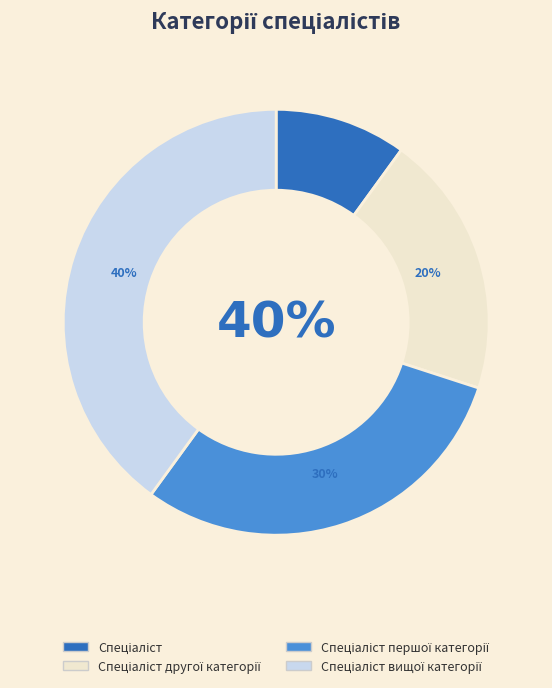

Rank the categories by value from highest to lowest.

Спеціаліст вищої категорії, Спеціаліст першої категорії, Спеціаліст другої категорії, Спеціаліст